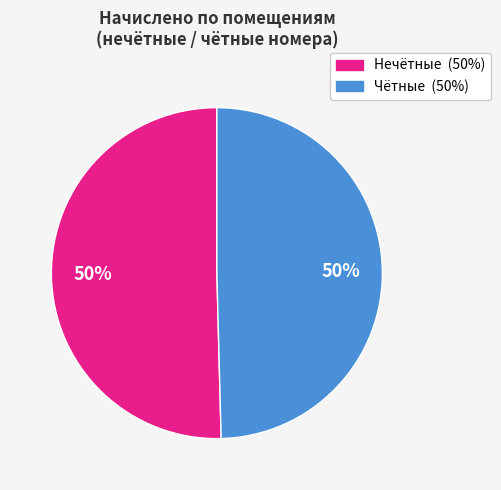

To the nearest percent, what is the average slice percentage?

50%